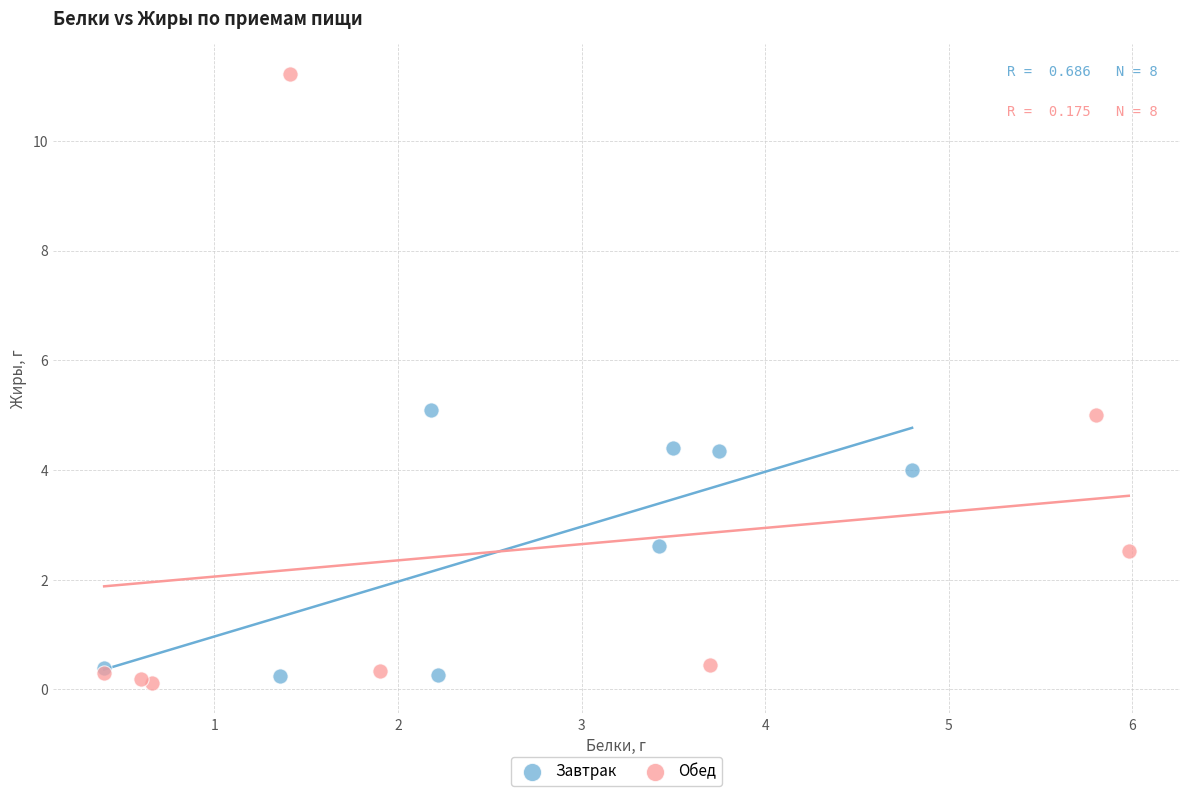

Which series contains the highest Y value?

Обед